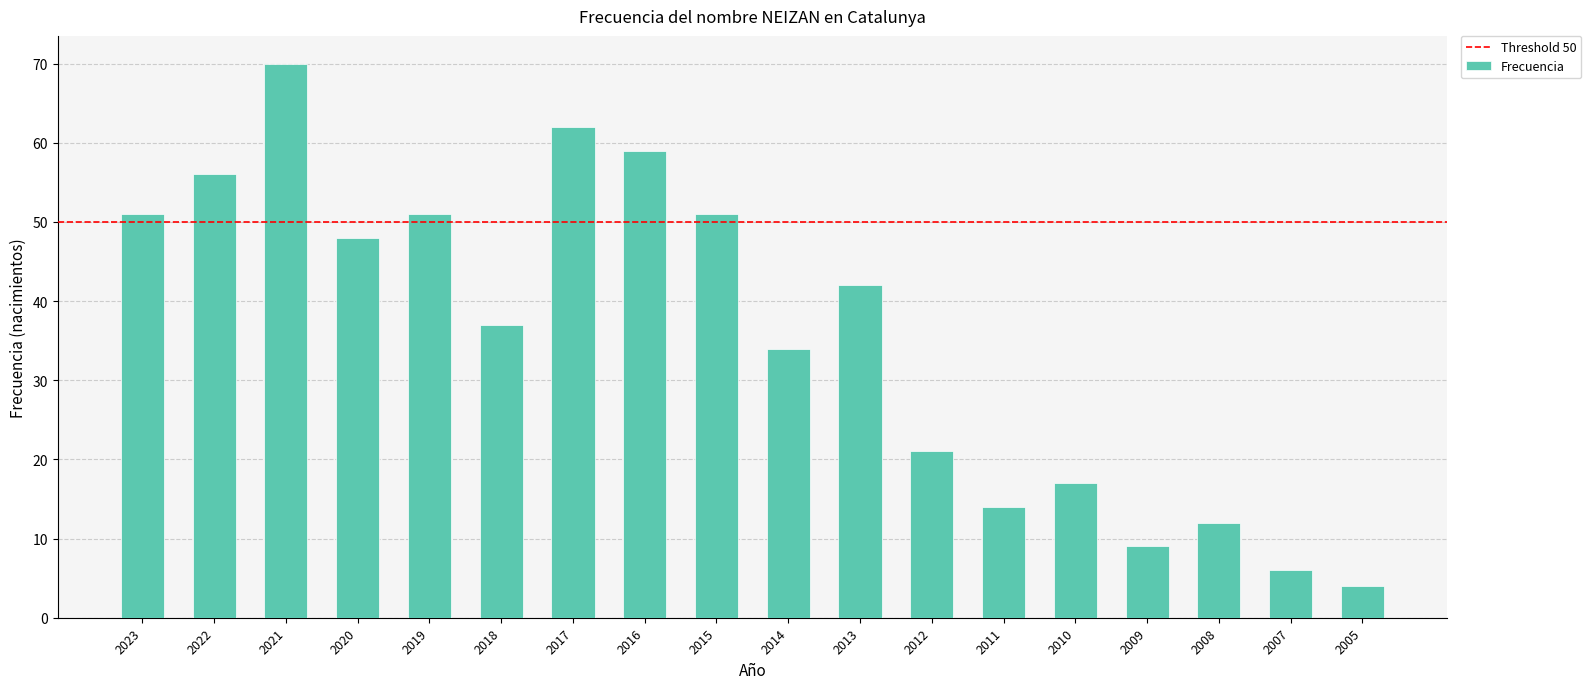

What is the minimum value shown in the chart?

4